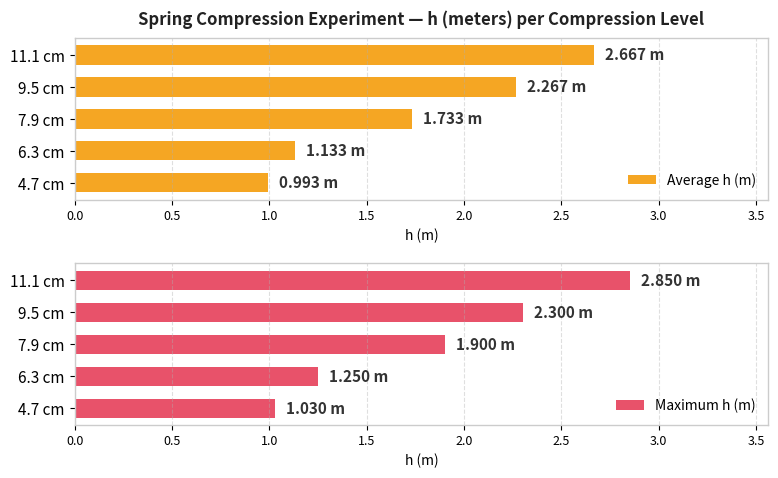

What is the maximum value for Maximum h (m)?

2.9